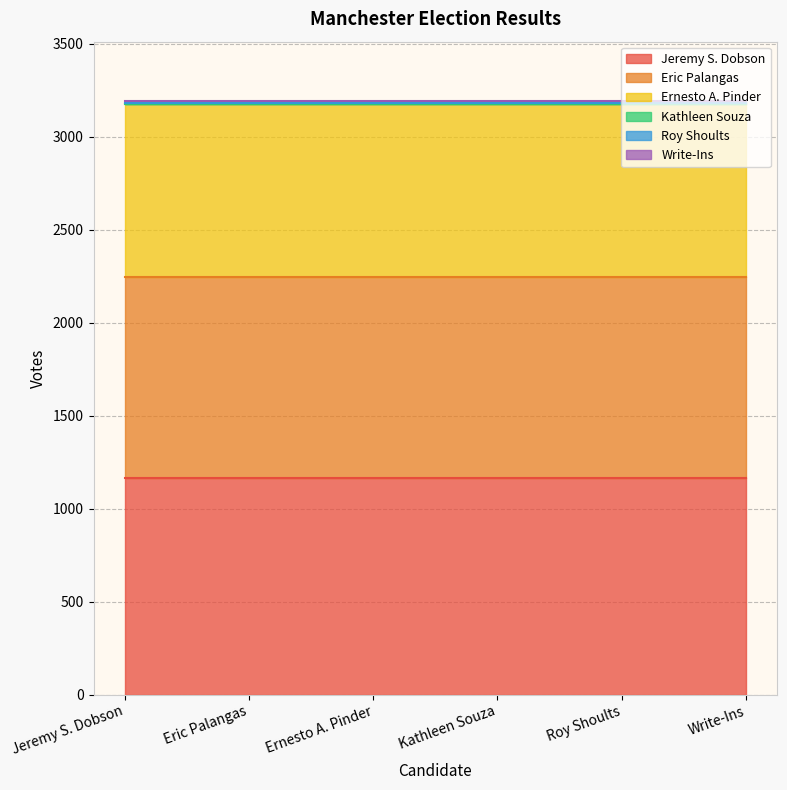

Is it true that the value at 4 is 1?

False